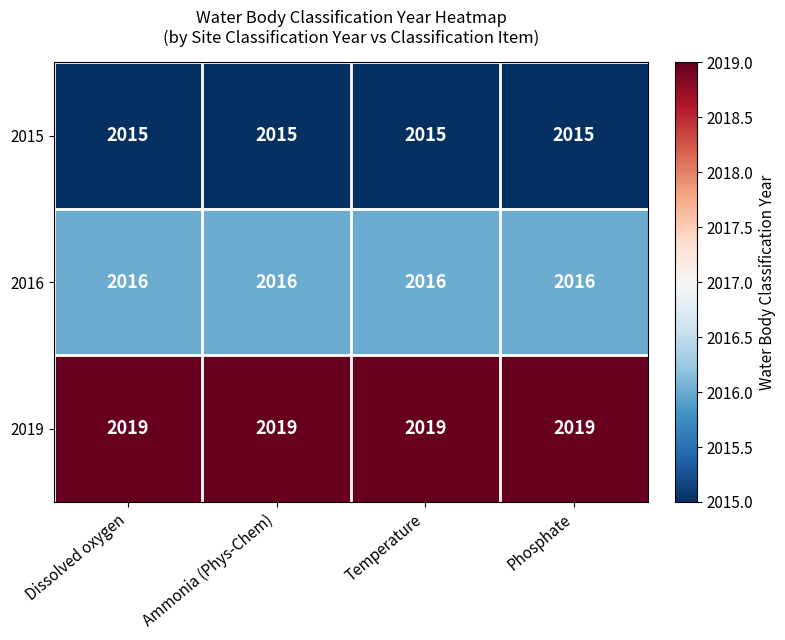

List the series in order of their overall mean, highest first.

2019, 2016, 2015